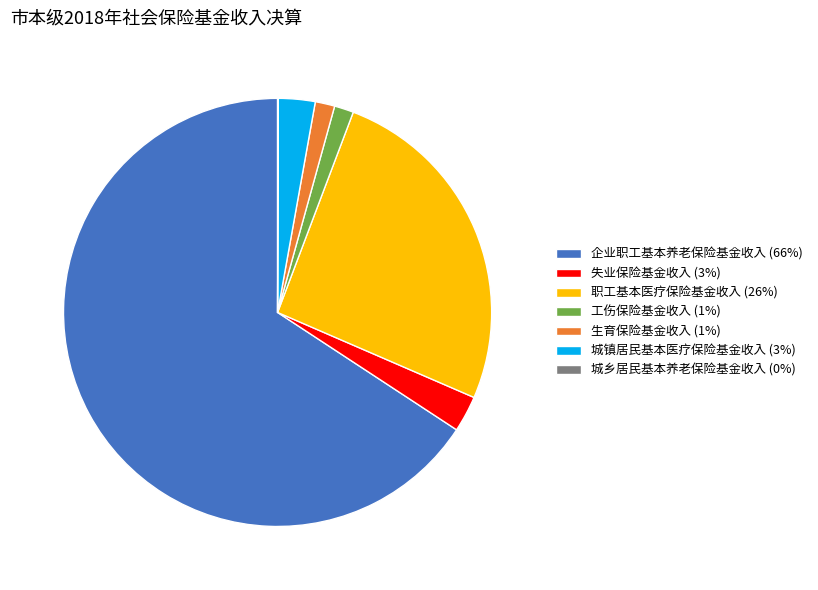

What is the ratio of the value at 失业保险基金收入 (3%) to the value at 工伤保险基金收入 (1%)?

1.9